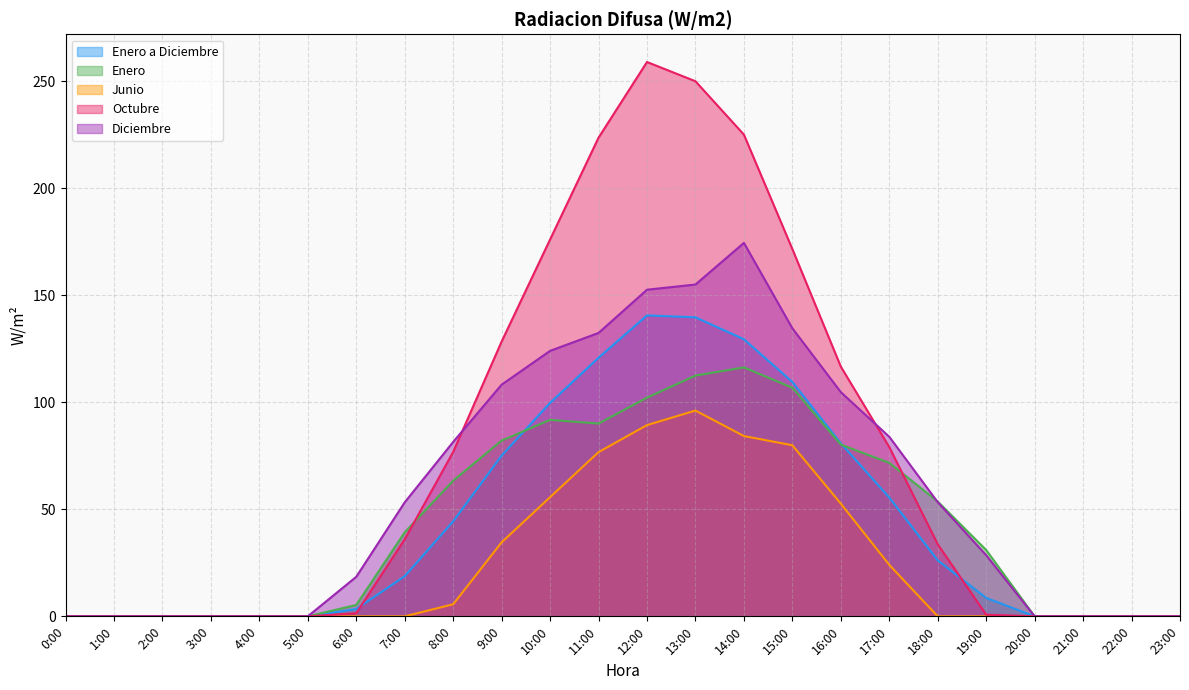

Reading left to right, list all the values displayed in this chart.

Enero a Diciembre: 0.0	0.0	0.0	0.0	0.0	0.0	3.4	18.8	44.4	75.1	99.7	120.8	140.5	139.6	129.4	109.4	80.8	55.5	26.2	8.6	0.0	0.0	0.0	0.0
Enero: 0.0	0.0	0.0	0.0	0.0	0.0	5.3	39.3	63.4	82.1	91.8	90.0	102.1	112.4	116.3	106.8	80.2	71.7	53.6	31.0	0.0	0.0	0.0	0.0
Junio: 0.0	0.0	0.0	0.0	0.0	0.0	0.0	0.0	5.6	34.6	55.7	76.7	89.3	96.1	84.2	79.9	52.6	24.0	0.0	0.0	0.0	0.0	0.0	0.0
Octubre: 0.0	0.0	0.0	0.0	0.0	0.0	1.5	36.0	76.8	128.3	176.0	223.5	258.9	249.9	225.0	171.5	116.6	79.0	33.7	0.8	0.0	0.0	0.0	0.0
Diciembre: 0.0	0.0	0.0	0.0	0.0	0.0	18.5	53.2	81.4	108.2	124.0	132.4	152.5	155.0	174.4	134.5	104.7	83.9	53.3	28.6	0.0	0.0	0.0	0.0